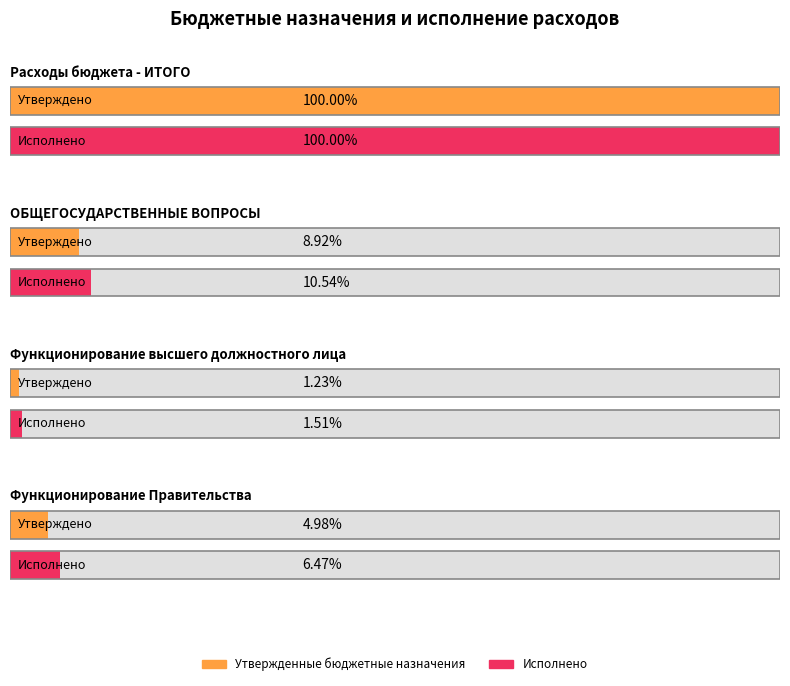

What is the label of the 1st bar from the right?

Функционирование Правительства